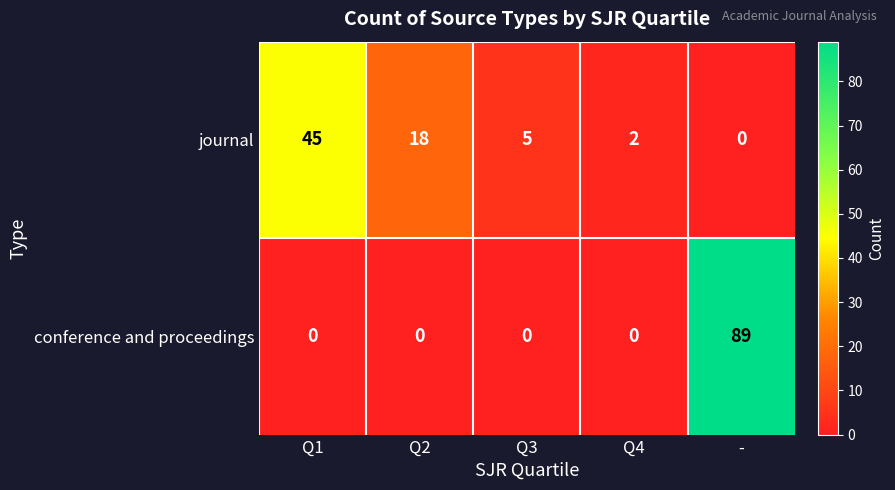

Which category has the lowest value in the journal series?

-